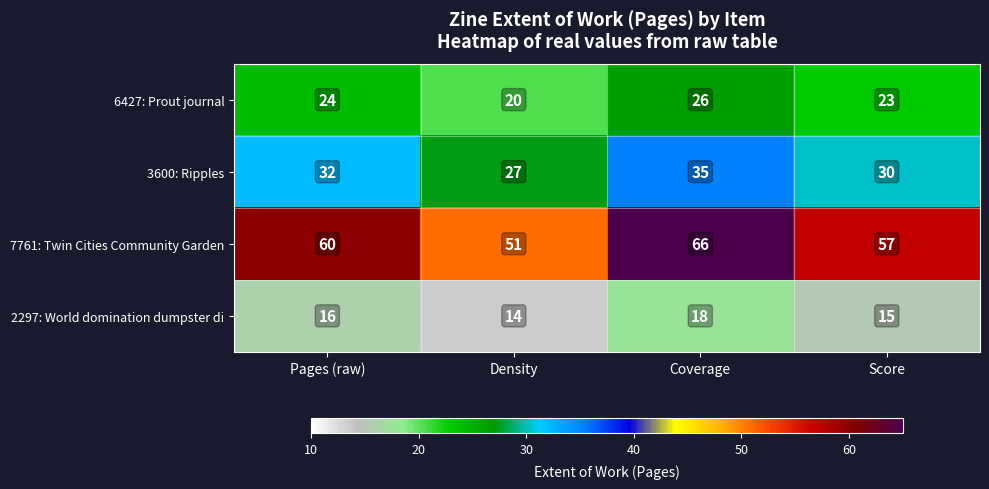

What is the spread (max minus min) of values at Pages (raw)?

44